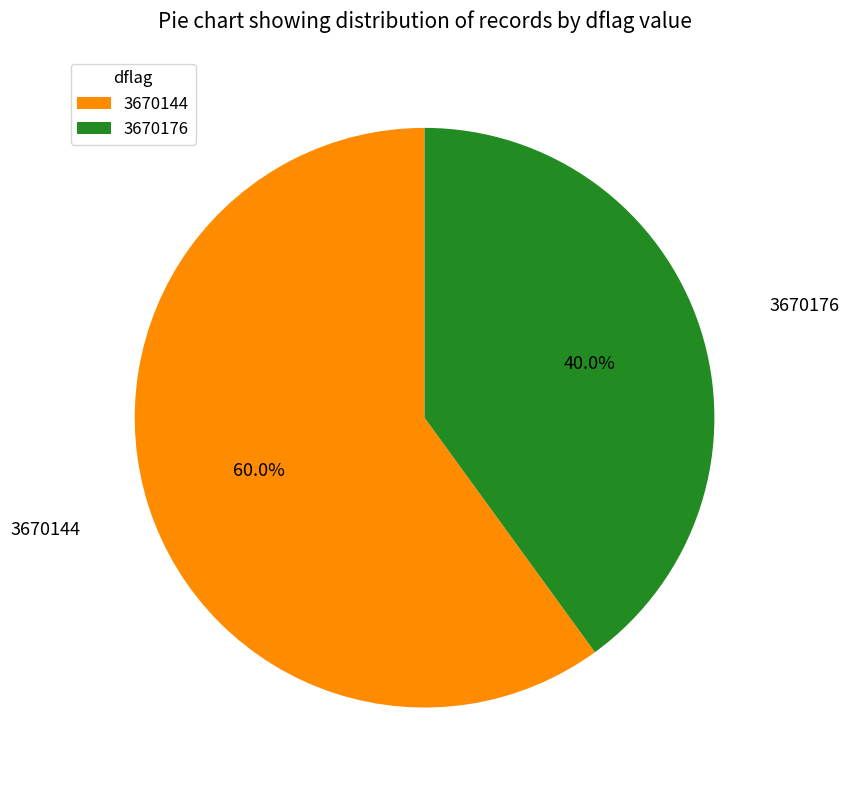

How many segments does this pie chart have?

2